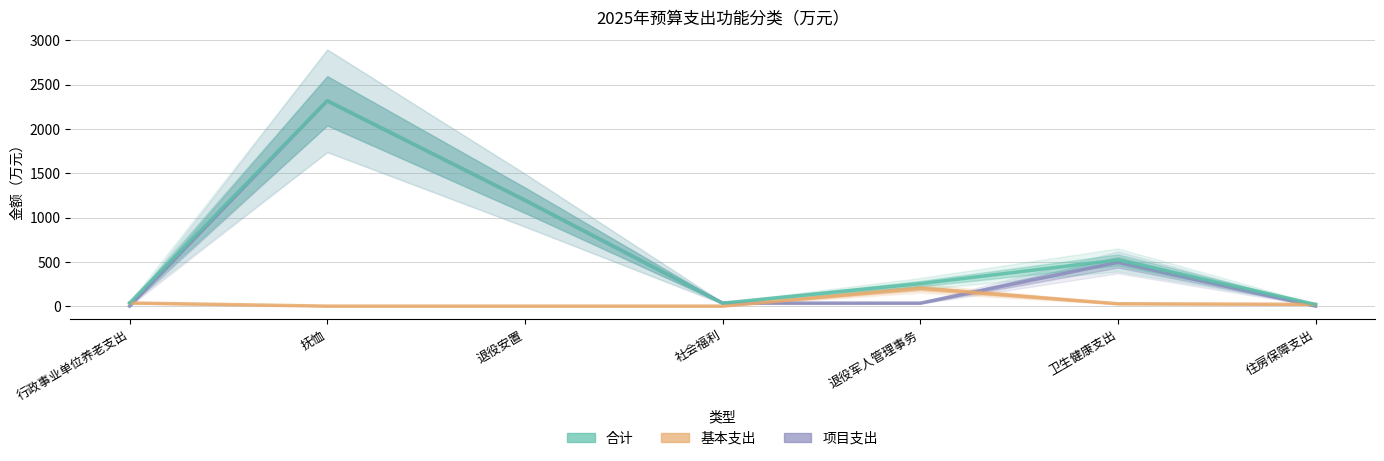

Reading left to right, list all the values displayed in this chart.

项目支出: 行政事业单位养老支出=0.0	抚恤=2317.7	退役安置=1195.7	社会福利=33.9	退役军人管理事务=33.6	卫生健康支出=494.0	住房保障支出=0.0
基本支出: 行政事业单位养老支出=35.4	抚恤=0.0	退役安置=0.0	社会福利=0.0	退役军人管理事务=202.4	卫生健康支出=26.8	住房保障支出=19.7
合计: 行政事业单位养老支出=35.4	抚恤=2317.7	退役安置=1195.7	社会福利=33.9	退役军人管理事务=253.6	卫生健康支出=520.8	住房保障支出=19.7